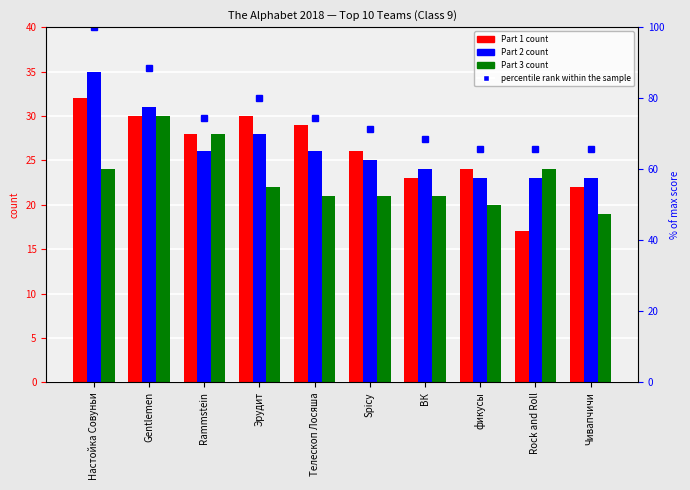

Which series has the largest total across all categories?

Part 2